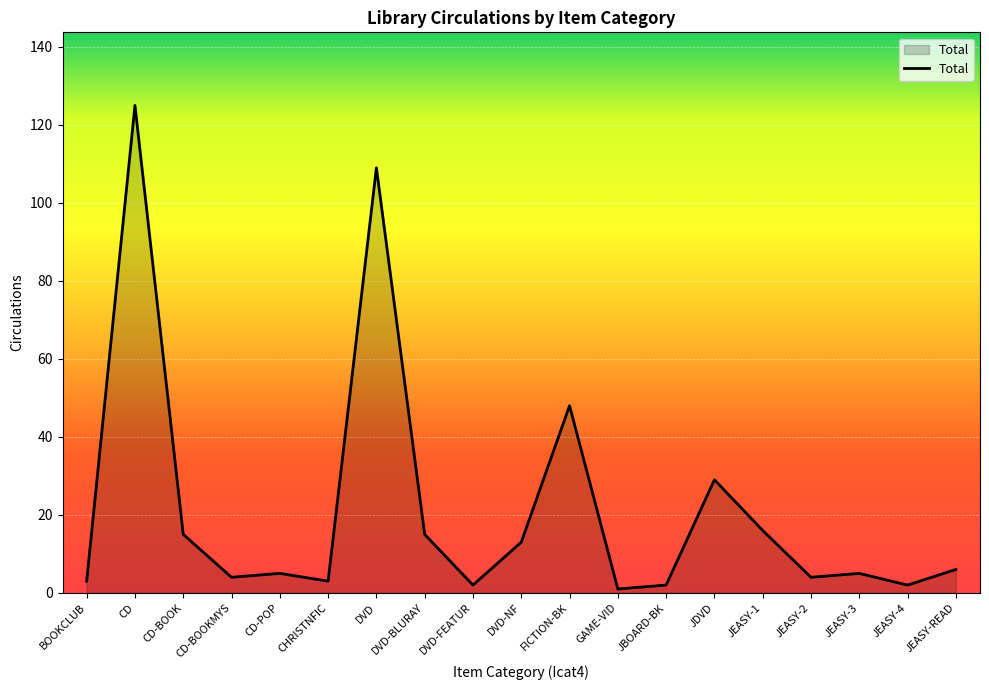

At which category does the data reach its first local peak?

CD